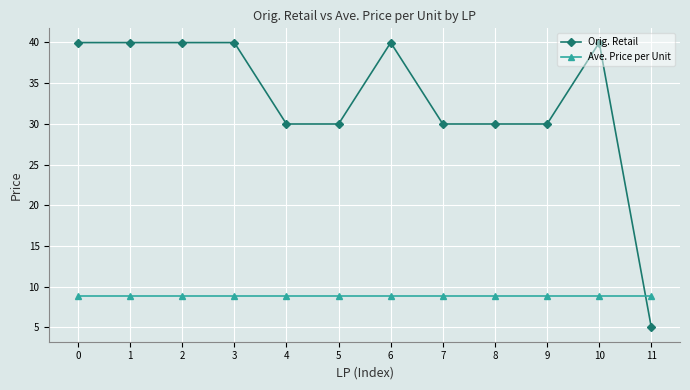

True or false: Orig. Retail has more than 1 points higher than both neighbors.

True